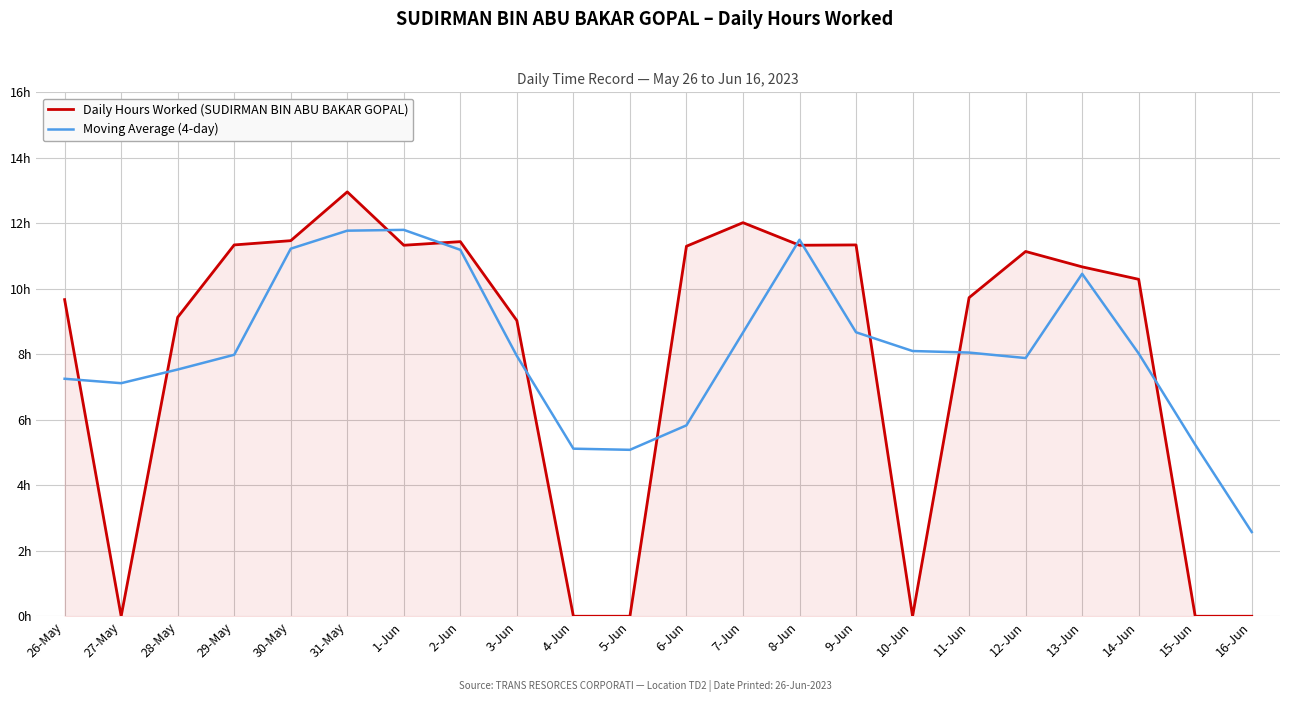

What are all the series names shown in the legend?

Daily Hours Worked (SUDIRMAN BIN ABU BAKAR GOPAL), Moving Average (4-day)